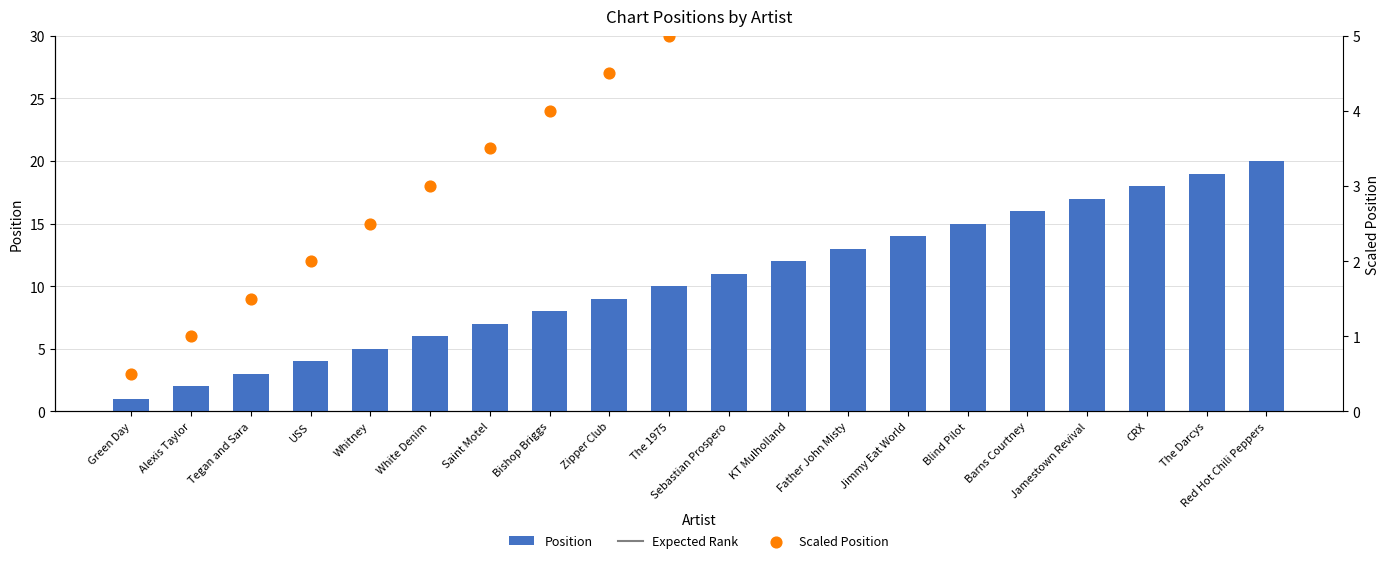

Which has a higher value, Green Day or The 1975?

The 1975